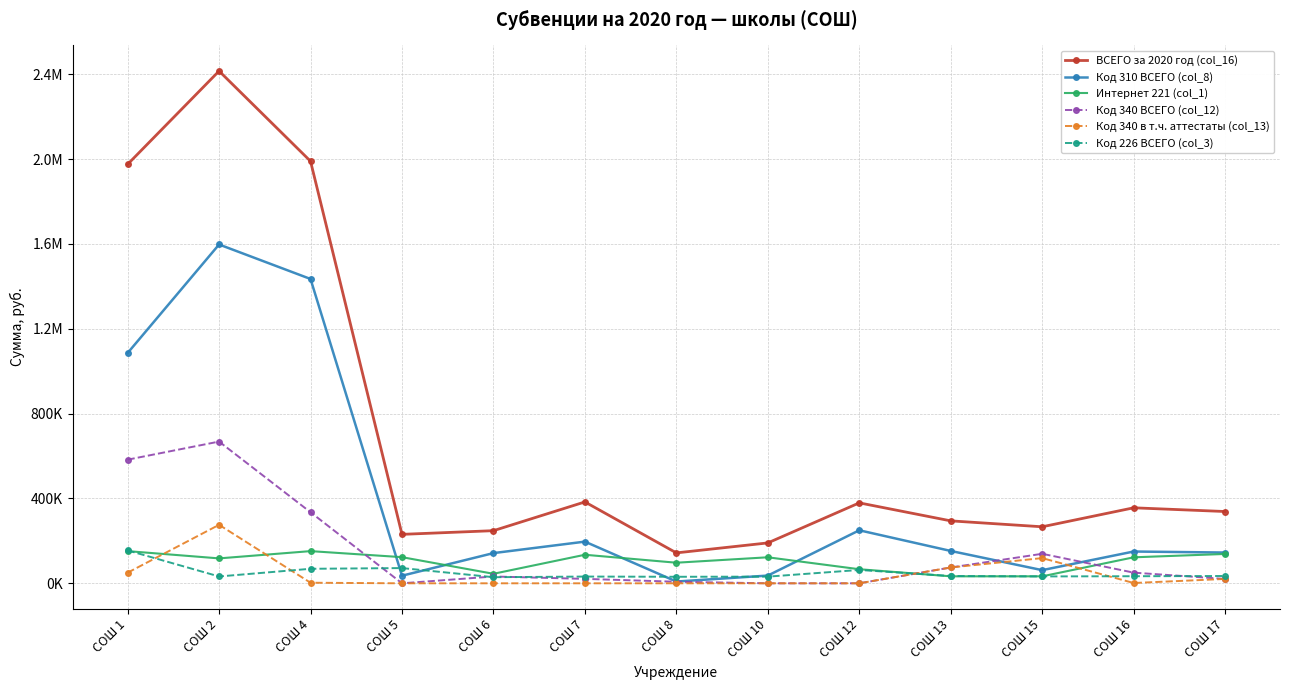

True or false: Код 340 ВСЕГО (col_12) and Код 340 в т.ч. аттестаты (col_13) intersect in this chart.

False